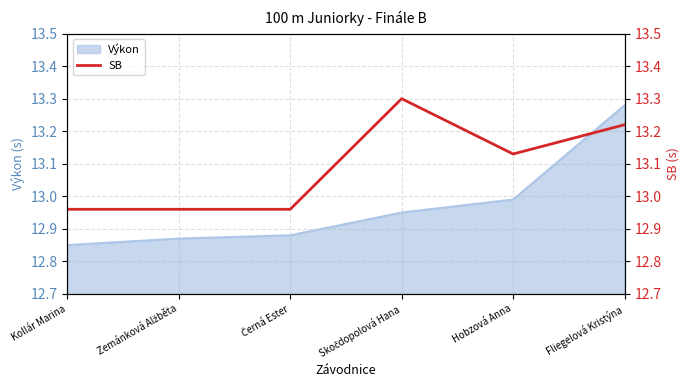

How many interior local peaks (higher than both neighbors) does the data have?

1